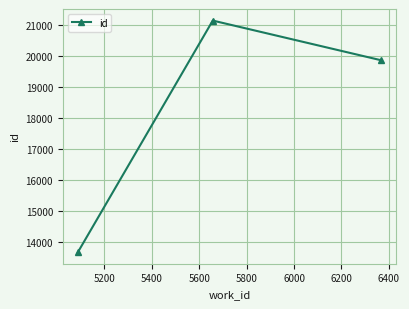

Reading left to right, transcribe all the data shown in this chart.

13687	21131	19858